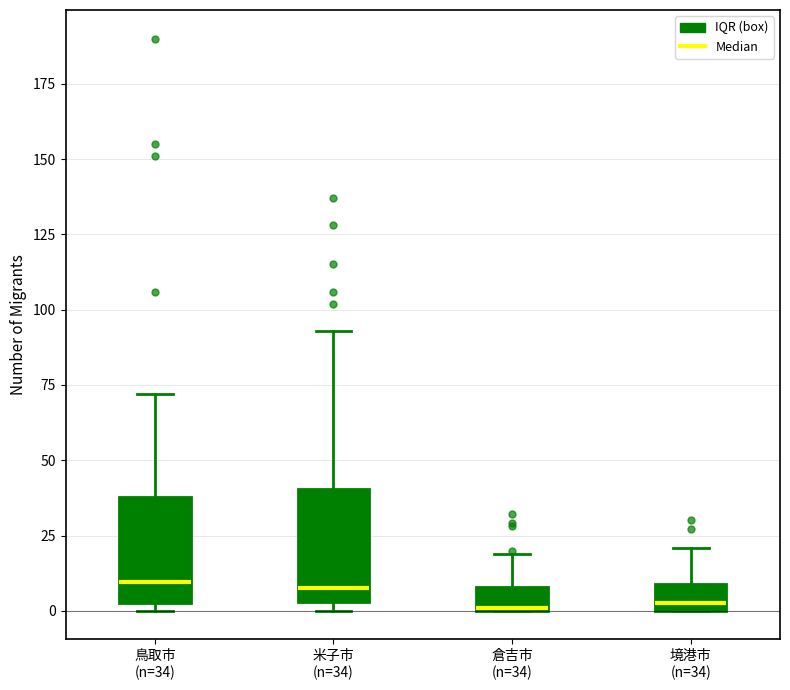

Reading left to right, read every box against the y-axis: the position of its median line, the range the box covers, and the ends of its whiskers. The values are not printed on the chart, so give them approximately, as read against the axis.

鳥取市 (n=34): median 10, box 5 to 40, whiskers 0 to 70
米子市 (n=34): median 10, box 5 to 40, whiskers 0 to 95
倉吉市 (n=34): median 0, box 0 to 10, whiskers 0 to 20
境港市 (n=34): median 5, box 0 to 10, whiskers 0 to 20